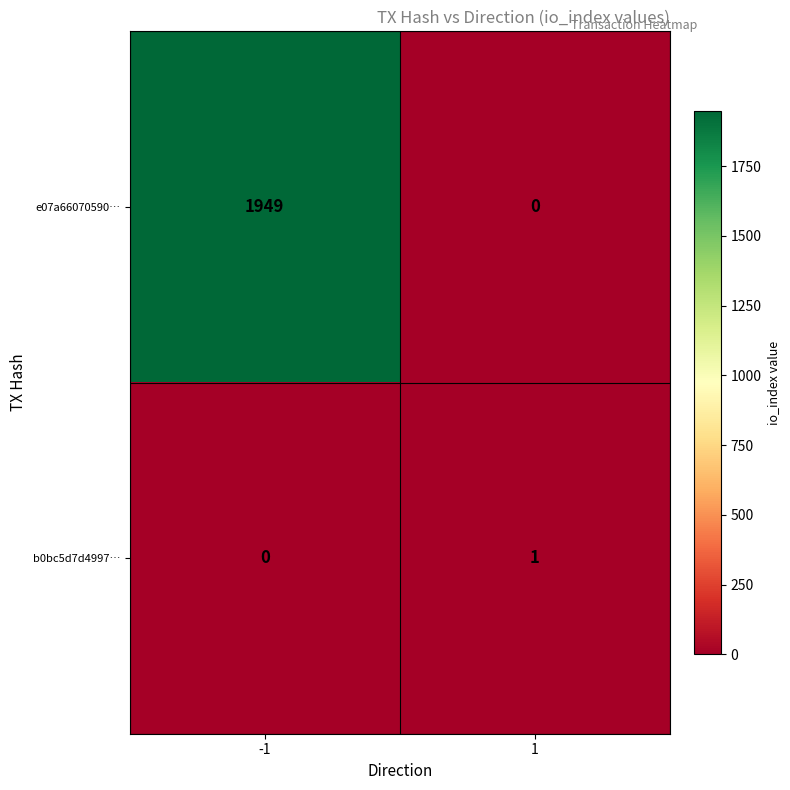

How many series are shown in this chart?

2